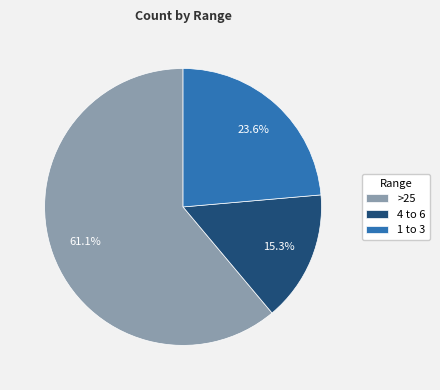

To the nearest percent, what is the difference between the largest and smallest slice percentages?

46%